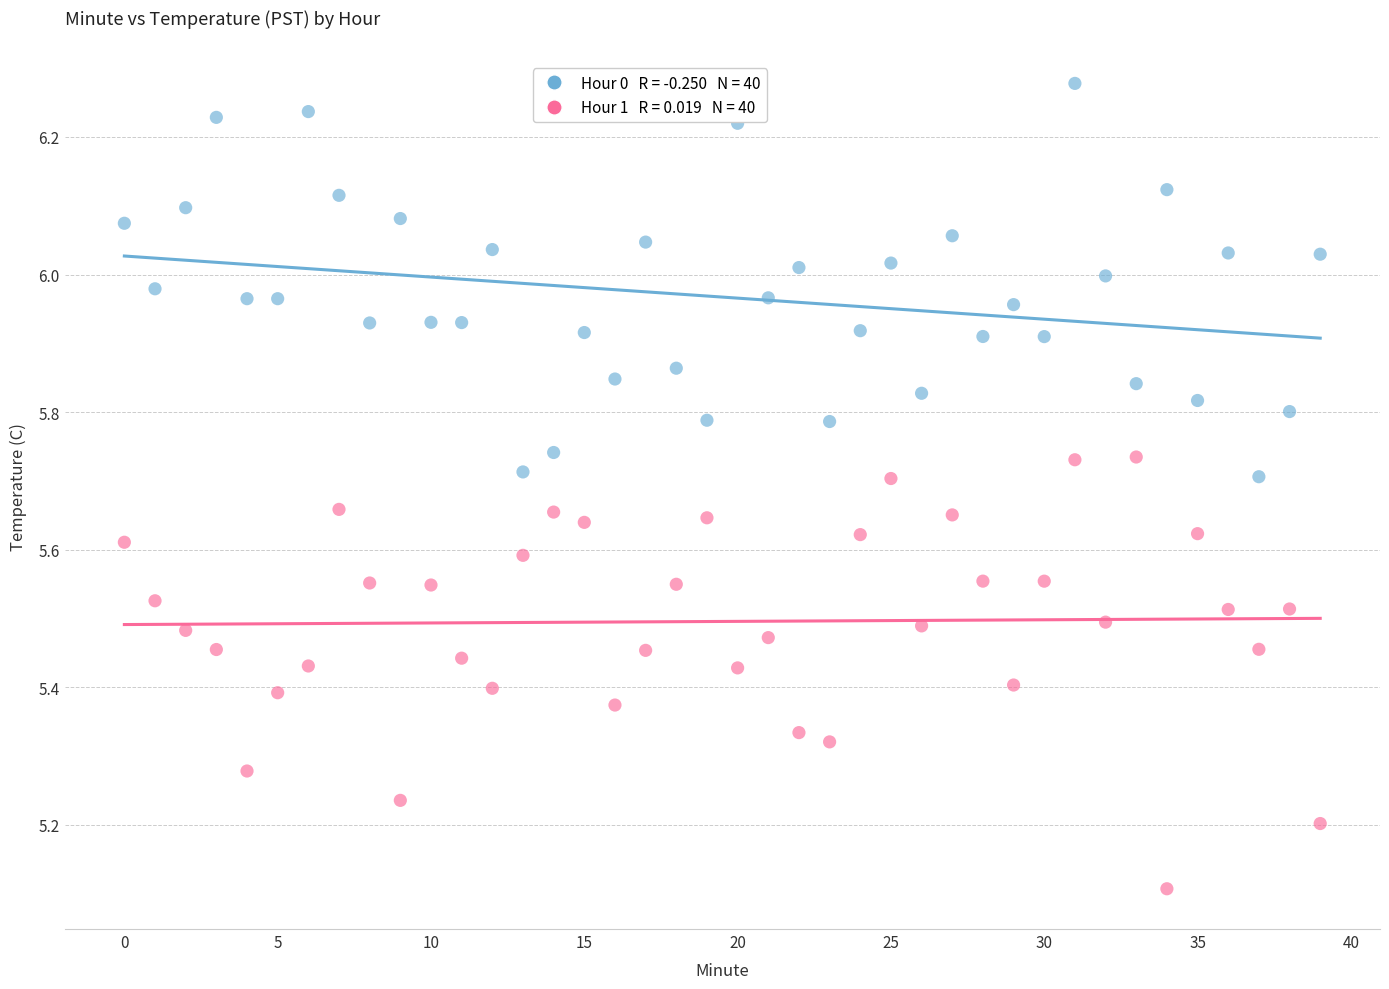

Across all series, what Y value is closest to 5?

5.1